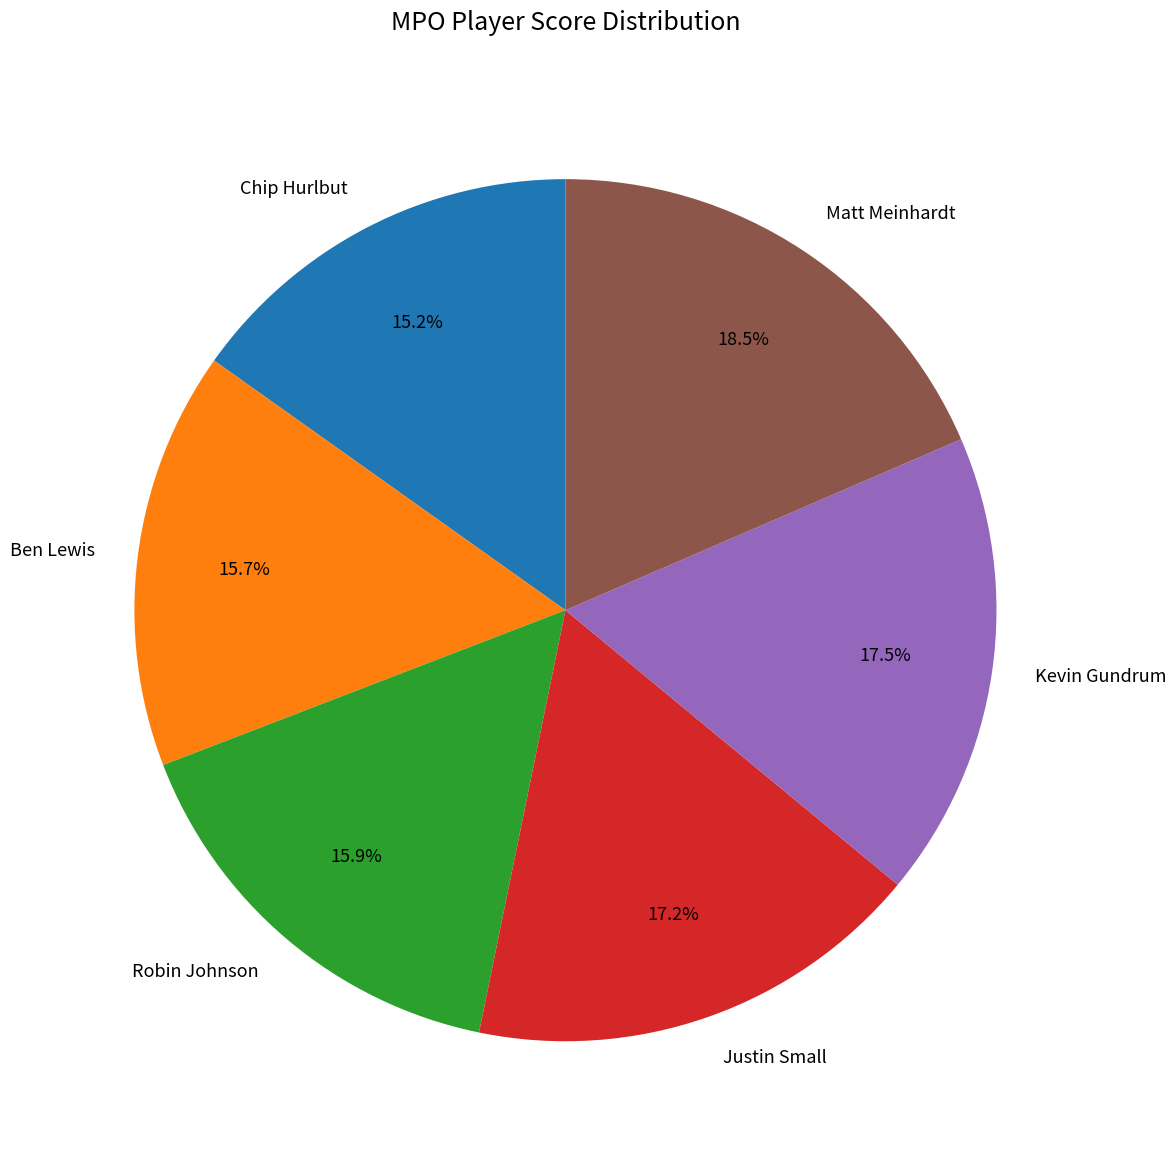

Is there a majority slice in this chart?

No